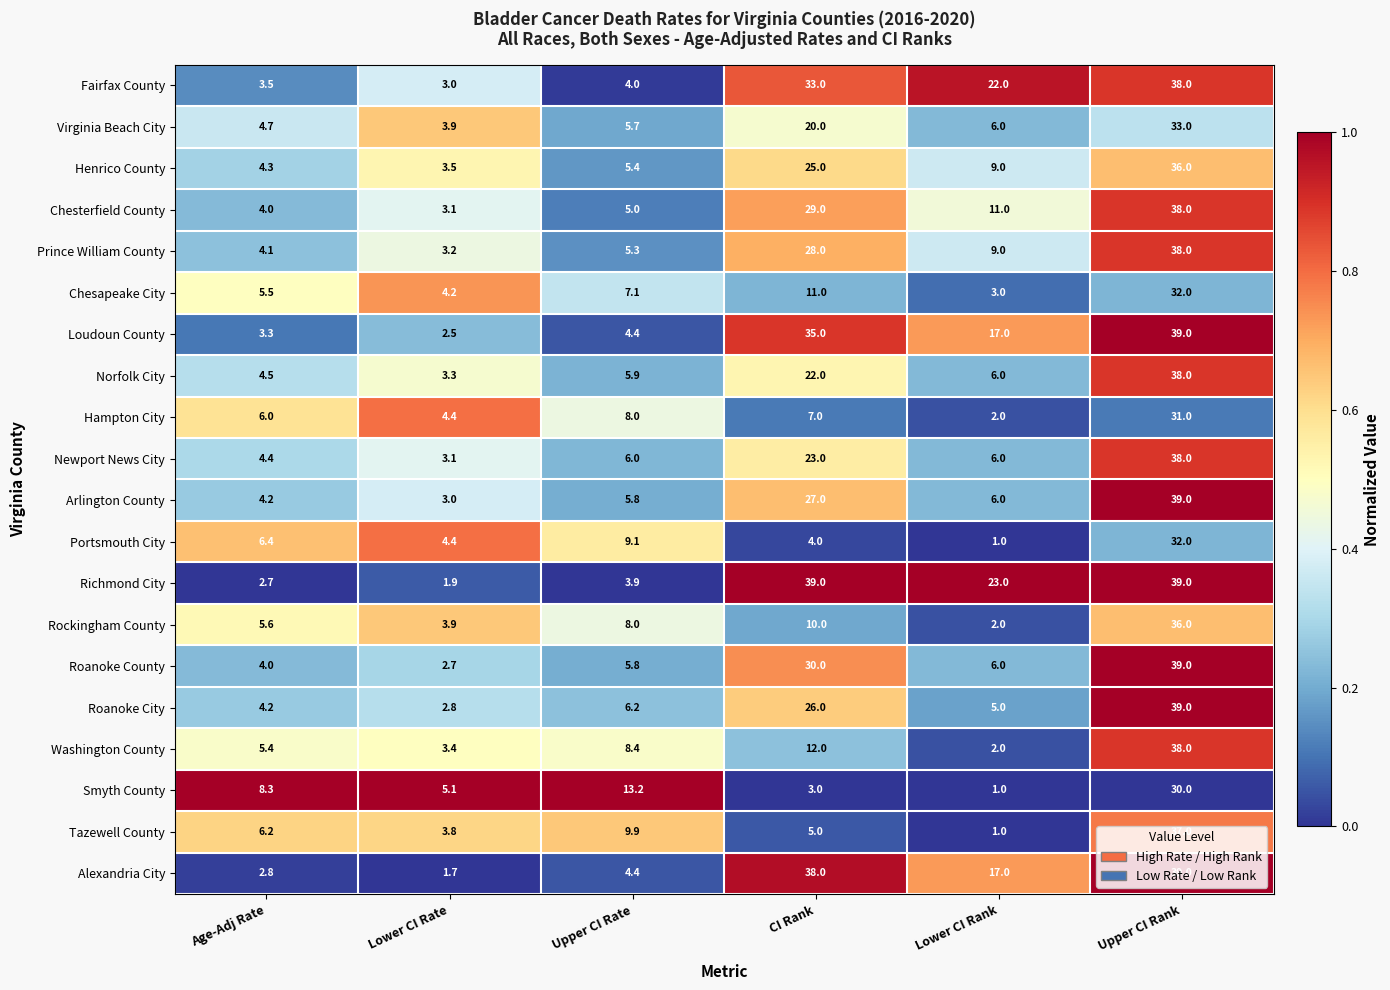

Which series has the largest range (max minus min)?

Alexandria City